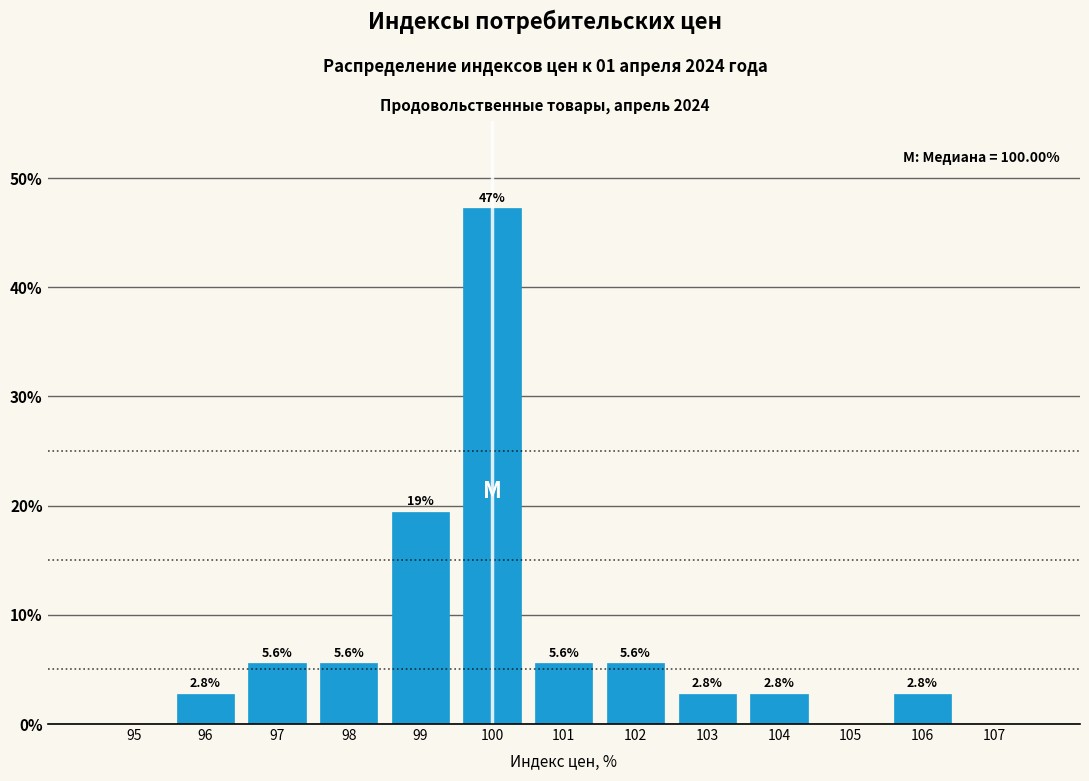

Over which range of the x-axis is the bar tallest?

99.5 to 100.5